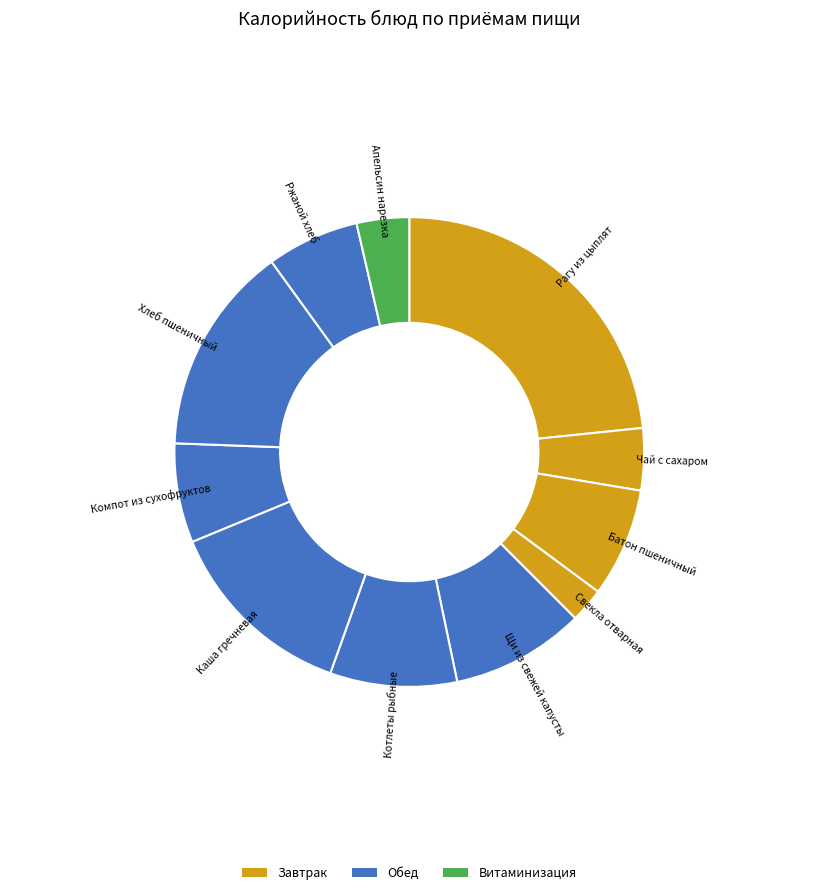

Do Щи из свежей капусты and Апельсин нарезка together represent more than half of the pie?

No